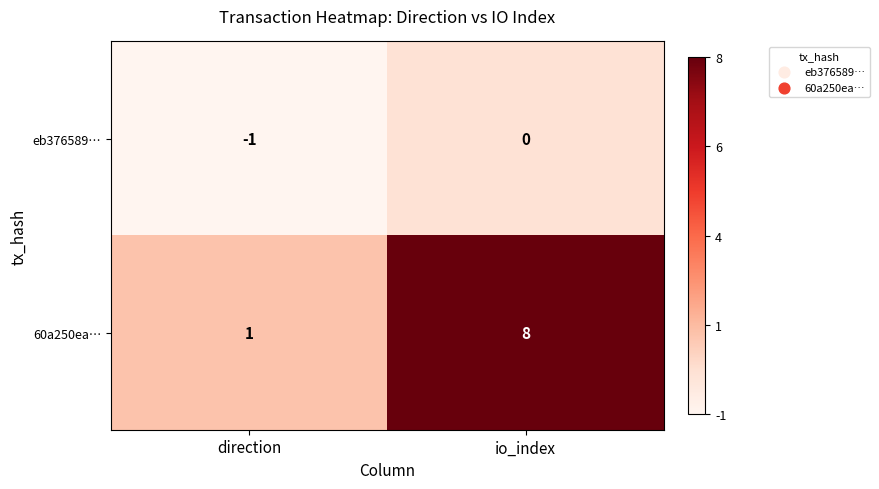

List the series in order of their peak value, lowest first.

eb376589…, 60a250ea…